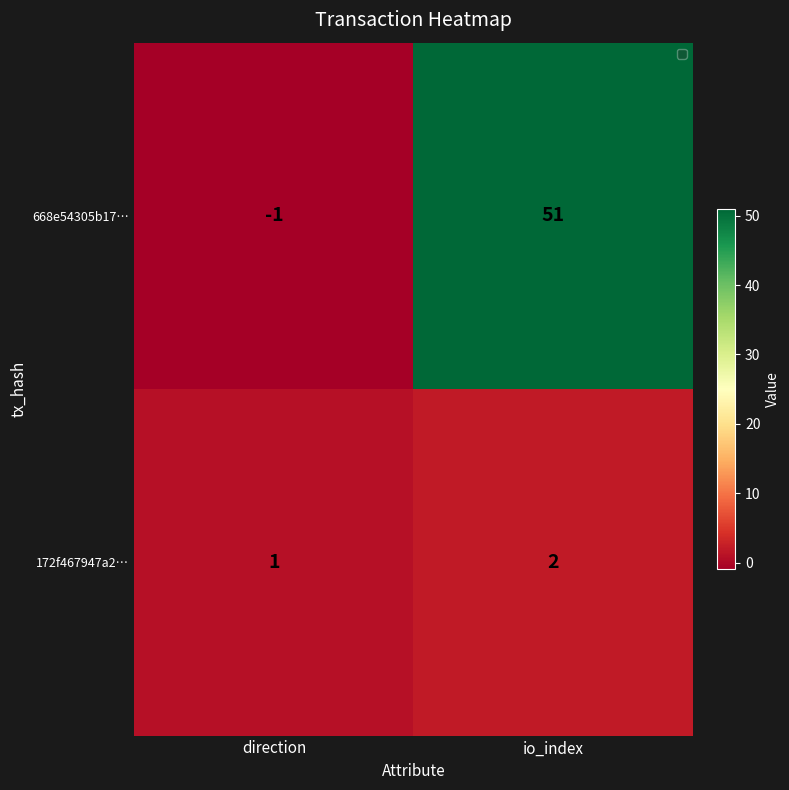

List the series in order of their overall mean, highest first.

668e54305b17…, 172f467947a2…